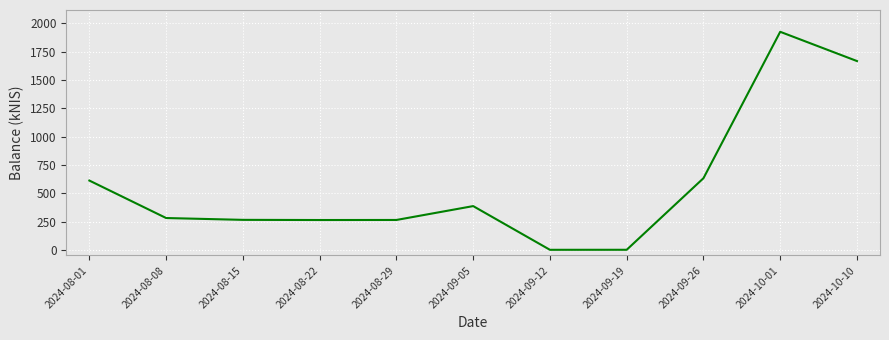

What is the greatest value displayed?

1925.8